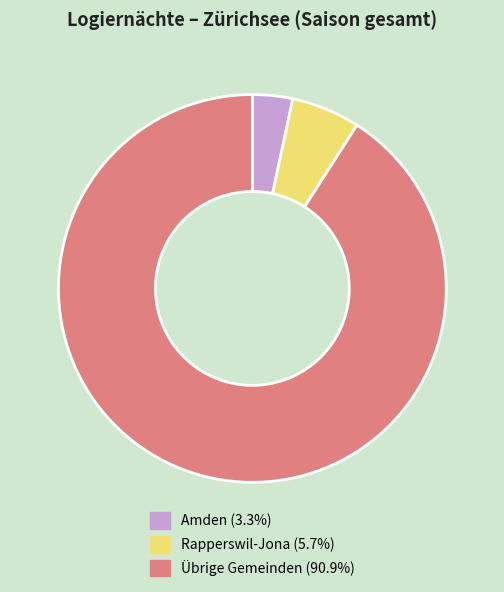

Does Übrige Gemeinden (90.9%) represent more than half of the total?

Yes